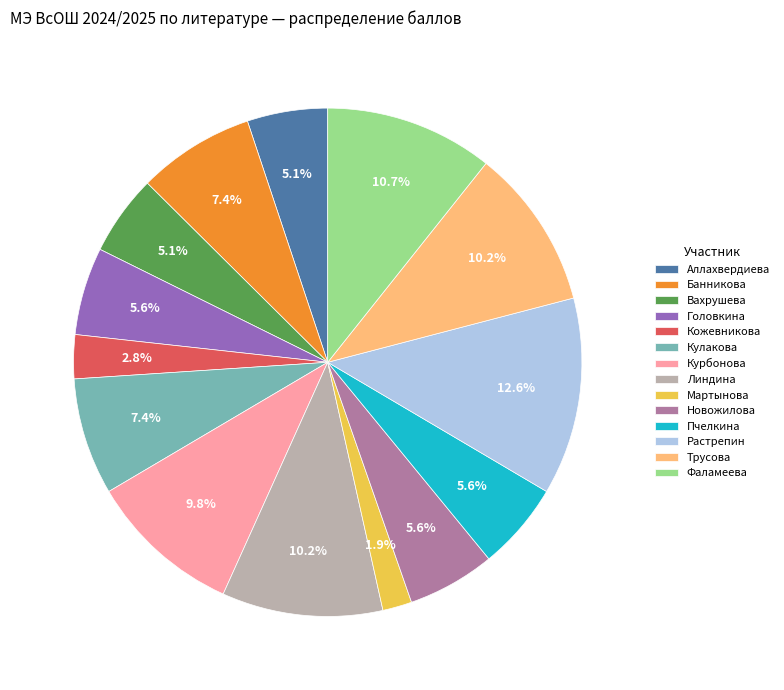

What is the ratio of the value at Пчелкина to the value at Аллахвердиева?

1.1